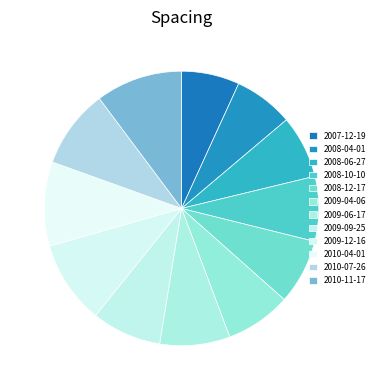

How many slices are in this pie chart?

12